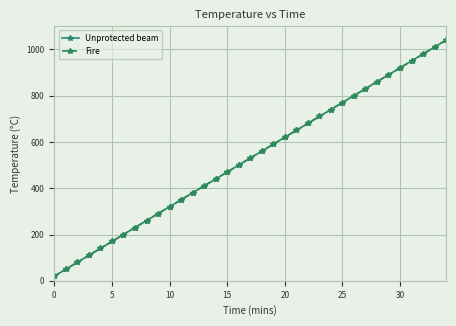

Is this an area chart (filled region under the line)?

No